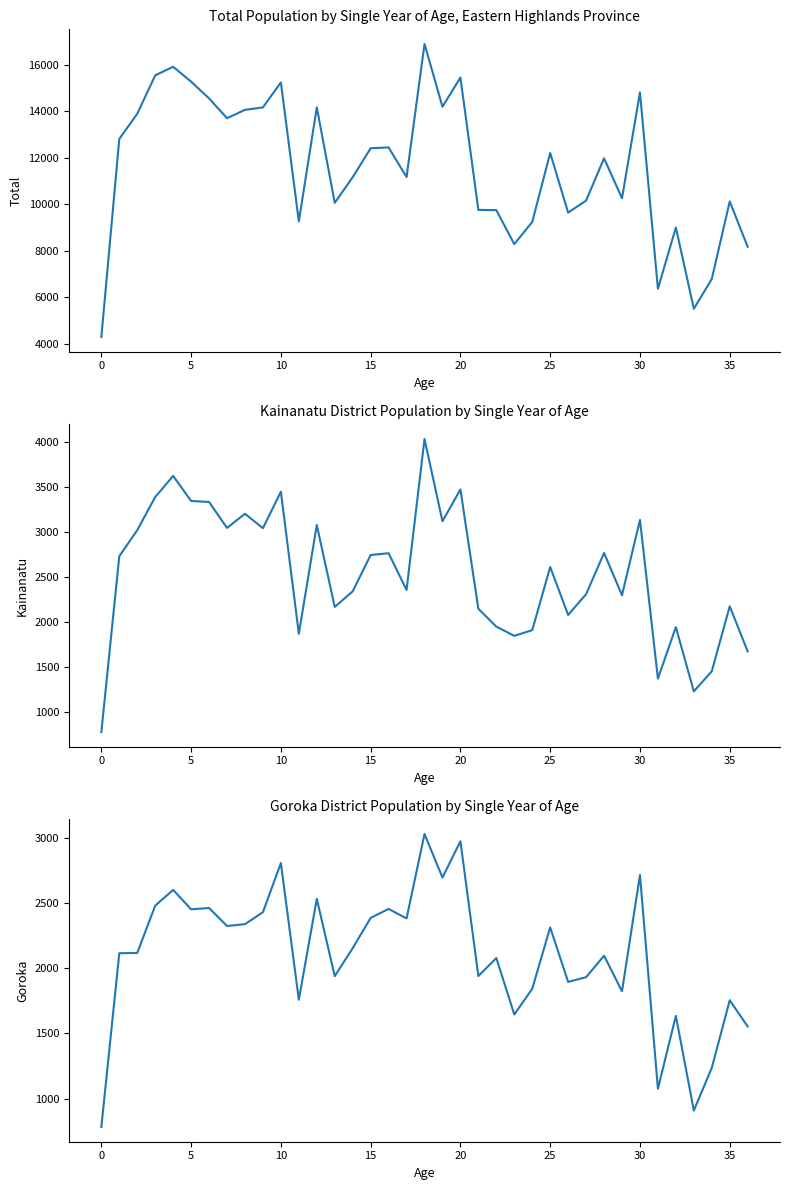

At how many categories does at least one series exceed 12886?

14